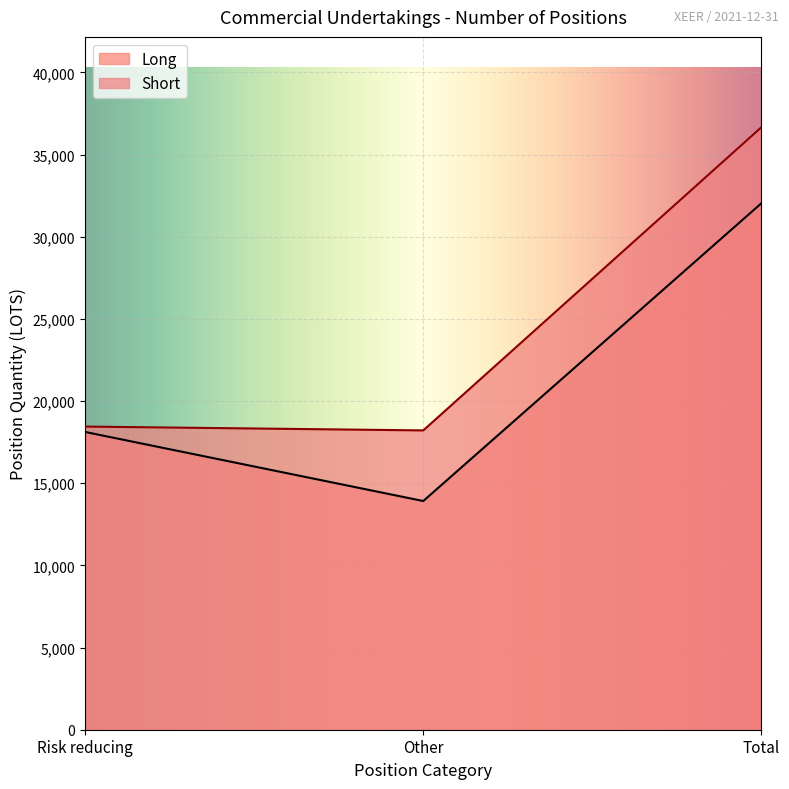

List the series in order of their overall mean, lowest first.

Long, Short